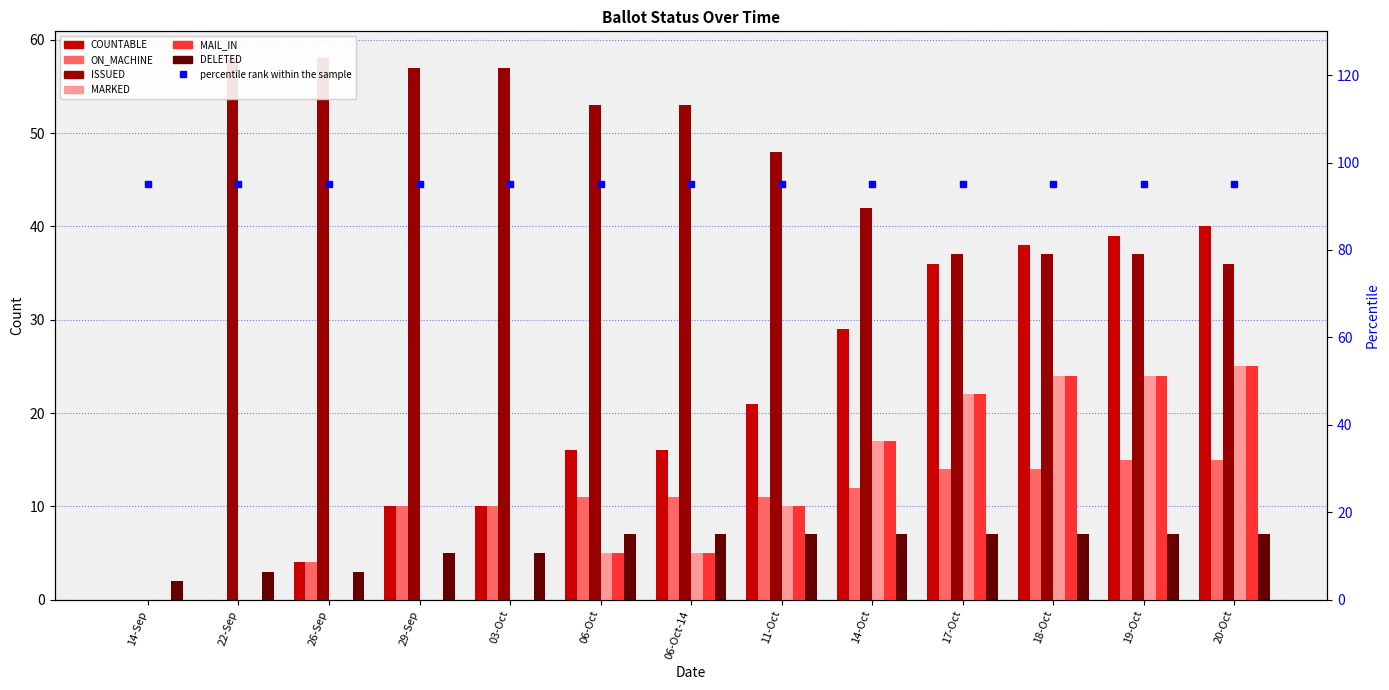

Is it true that MAIL_IN equals 0 at 26-Sep?

True